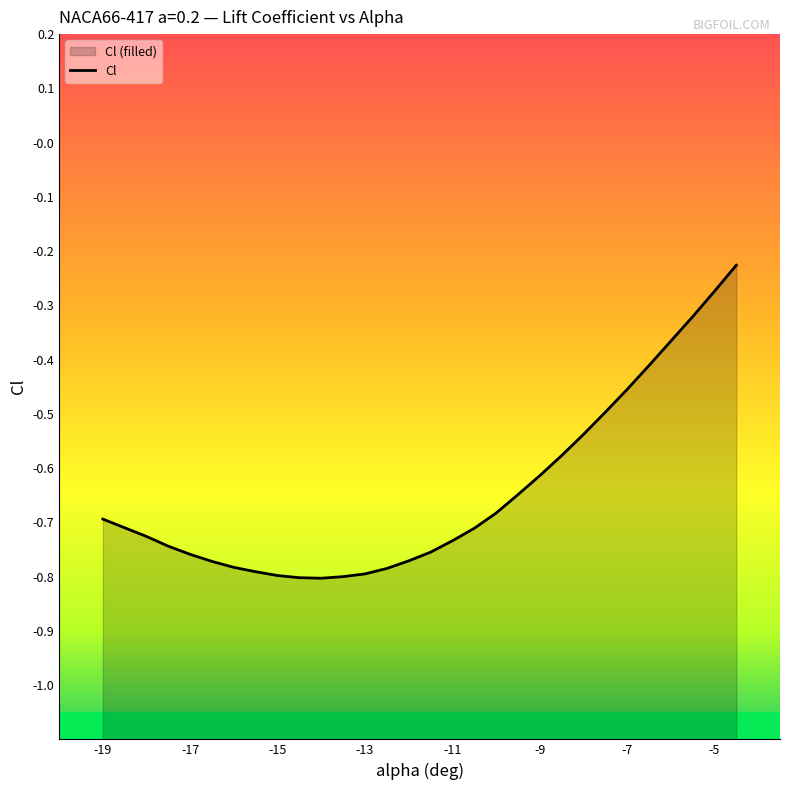

What is the sum of all values?

-19.3